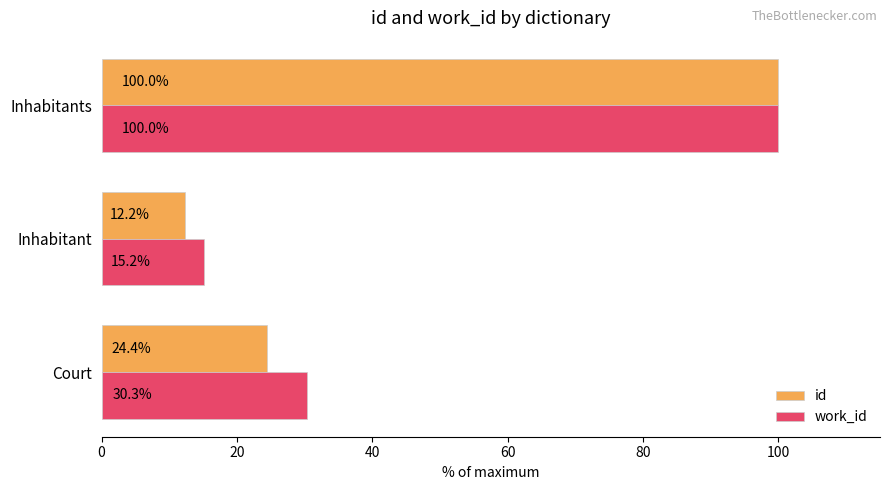

What is the difference between the maximum and minimum values in the id series?

87.8